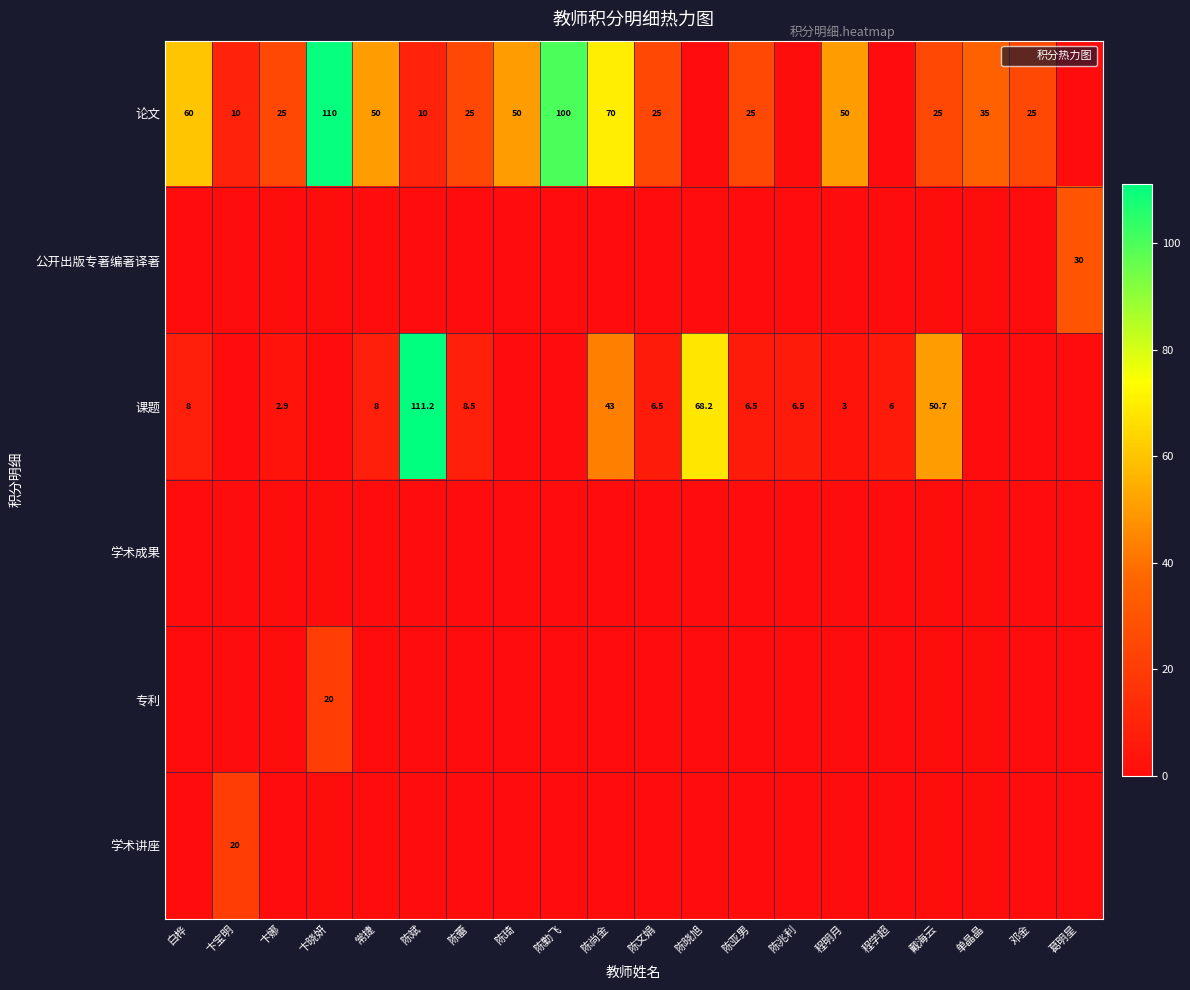

What is the highest value of the 专利 series?

20.0